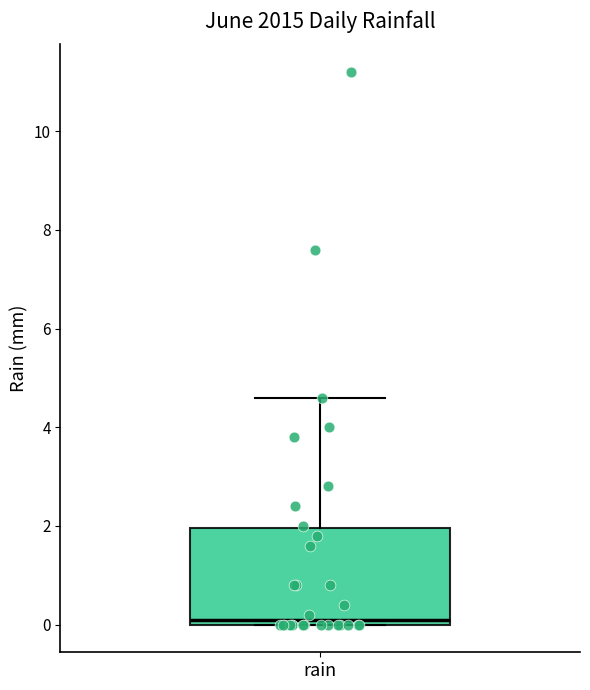

Read this box plot against the y-axis: the position of the median line, the range covered by the box, and the ends of both whiskers. The values are not printed on the chart, so give them approximately, as read against the axis.

median 0.2, box 0.0 to 2.0, whiskers 0.0 to 4.6